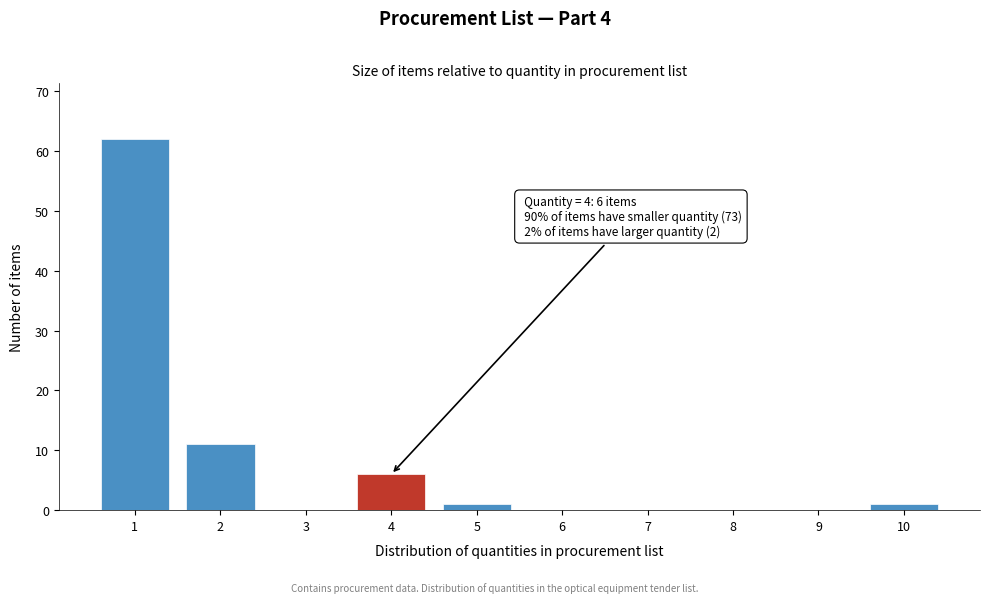

Reading left to right, extract all data points from this chart.

1=62	2=11	3=0	4=6	5=1	6=0	7=0	8=0	9=0	10=1